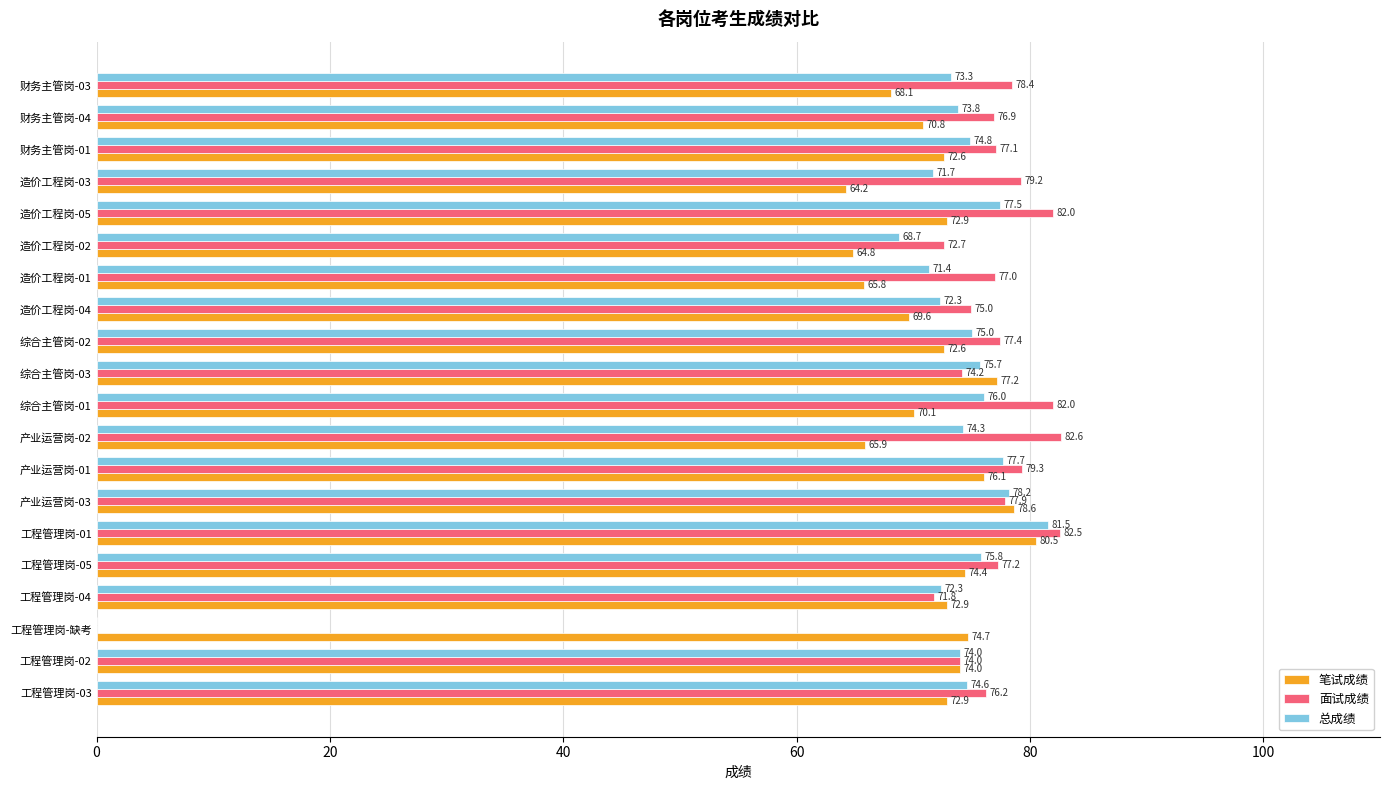

Which category has the highest value in the 总成绩 series?

工程管理岗-01